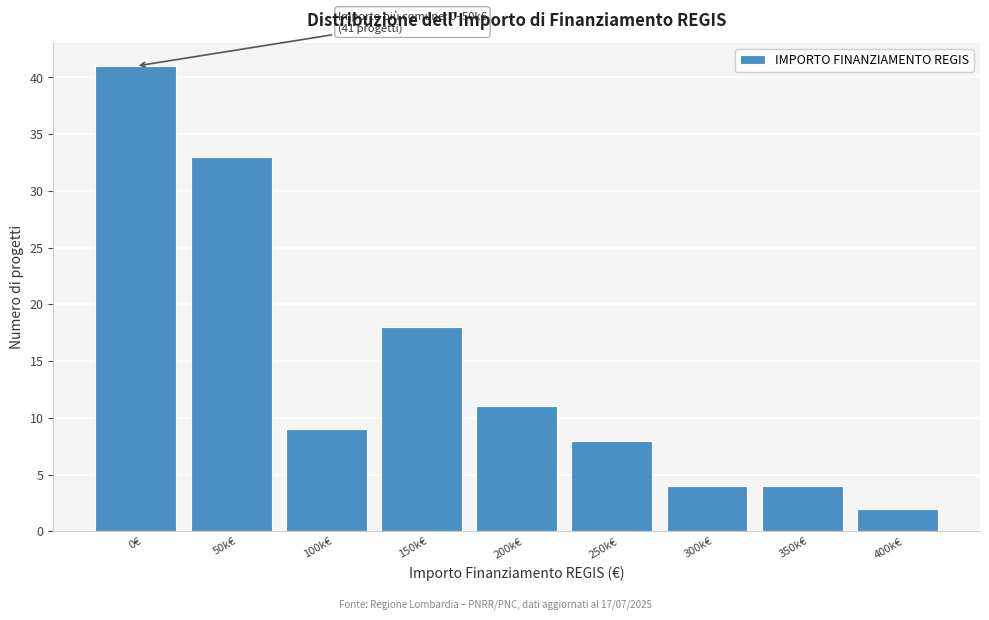

Reading left to right, transcribe all the data shown in this chart.

41	33	9	18	11	8	4	4	2